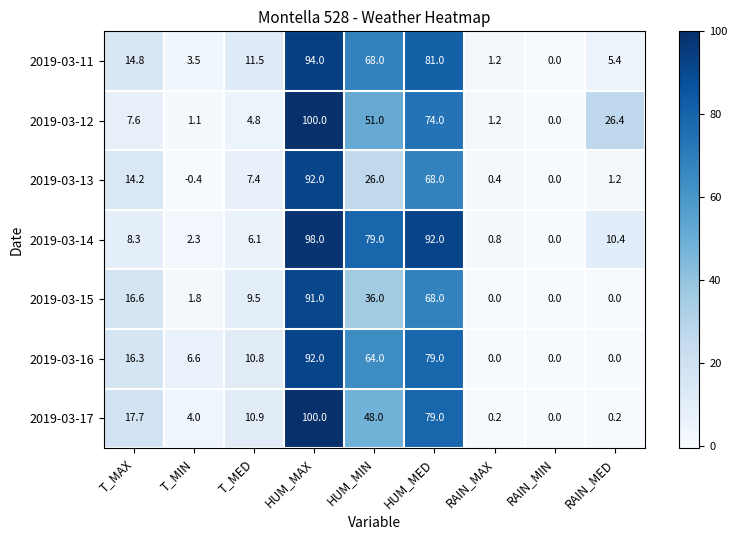

The value of 2019-03-16 at HUM_MAX is 92.0. True or false?

True